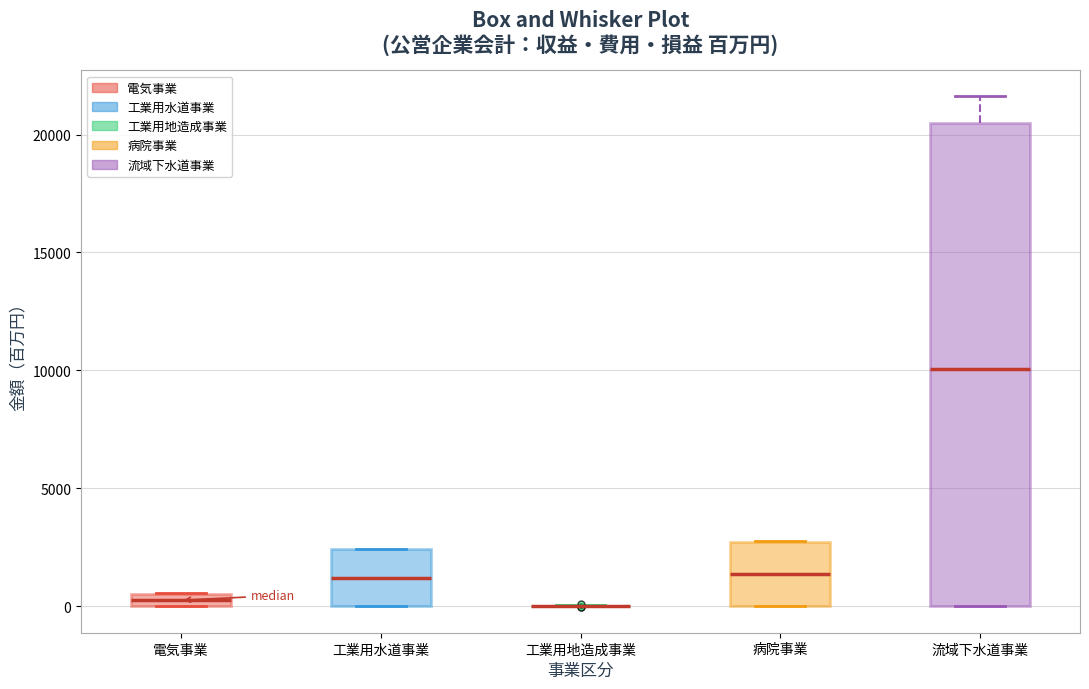

Comparing the boxes themselves (not the whiskers), which one is the tallest?

流域下水道事業